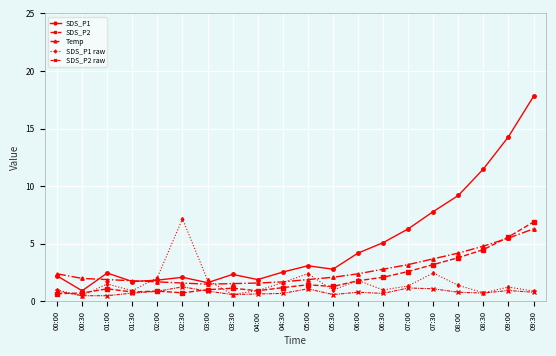

What is the maximum value shown in the chart?

17.8